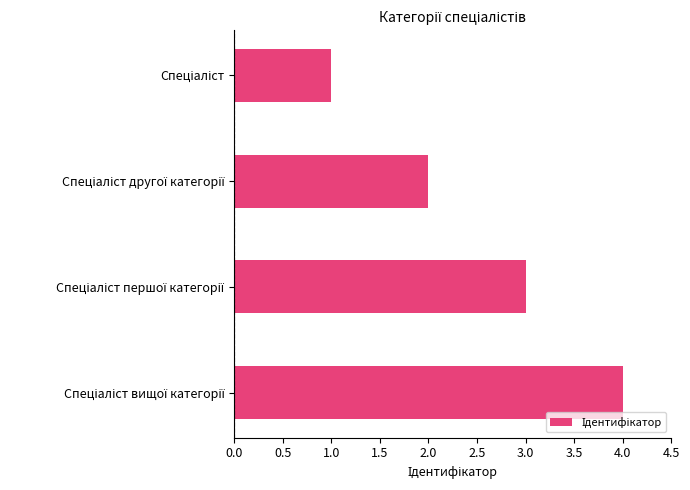

What is the maximum value shown in the chart?

4